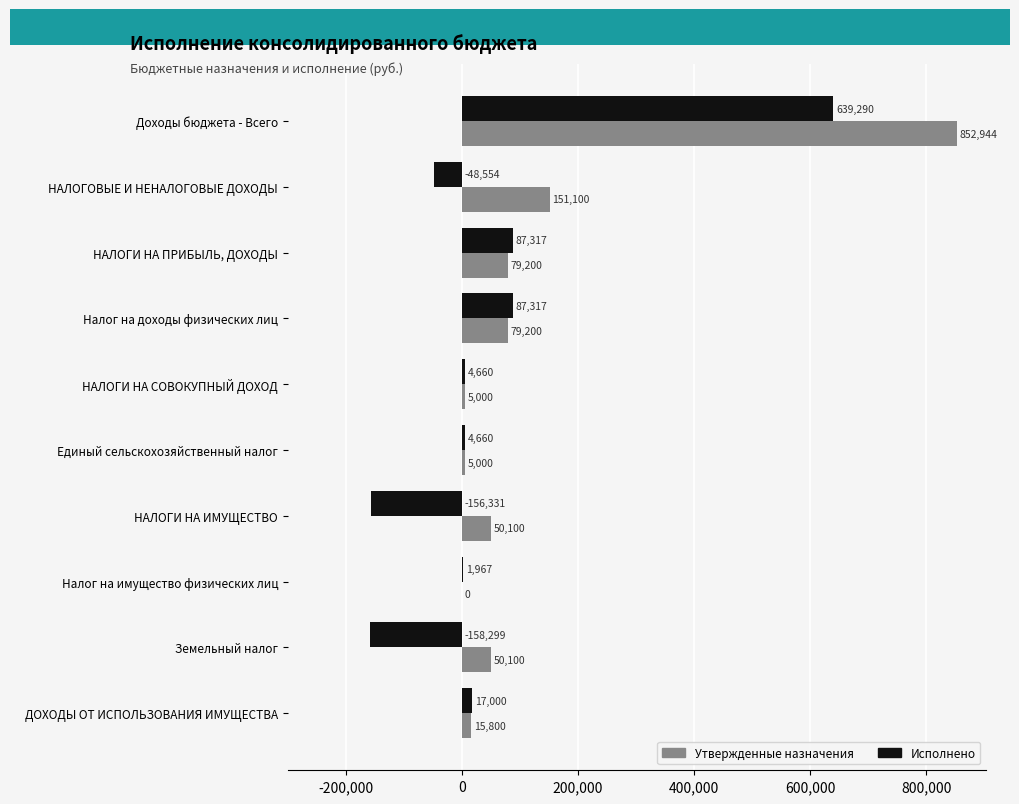

Which category has the highest value in the Утвержденные назначения series?

Доходы бюджета - Всего